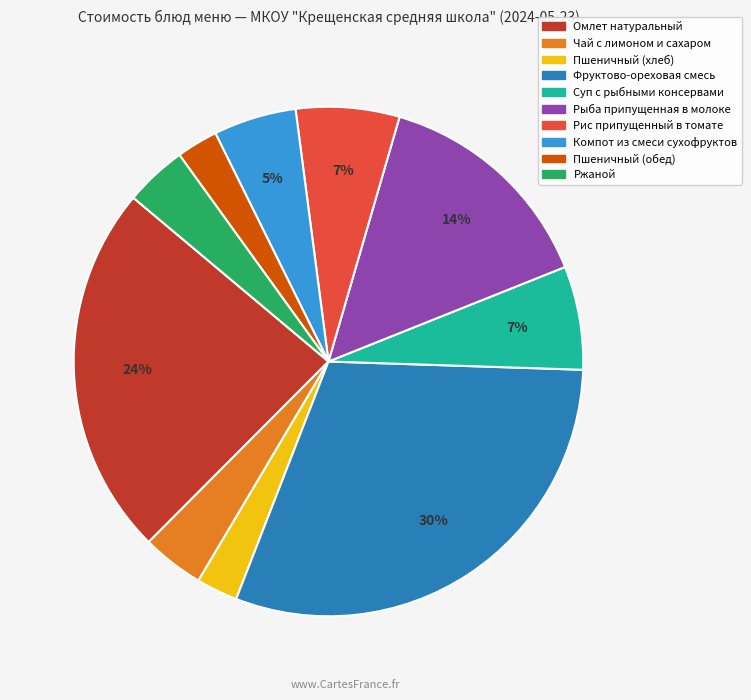

To the nearest percent, what is the average slice percentage?

10%